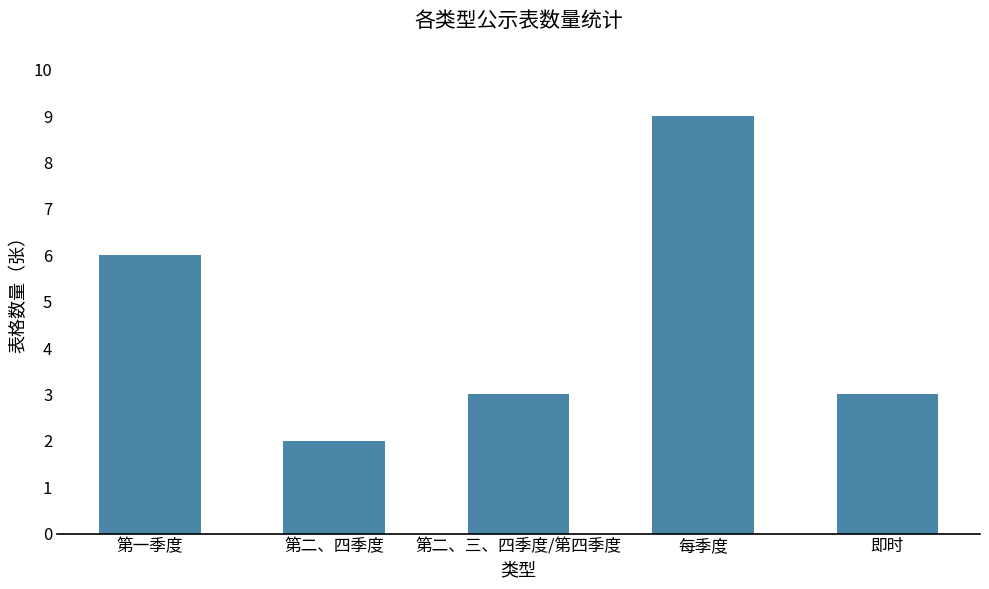

What is the greatest value displayed?

9